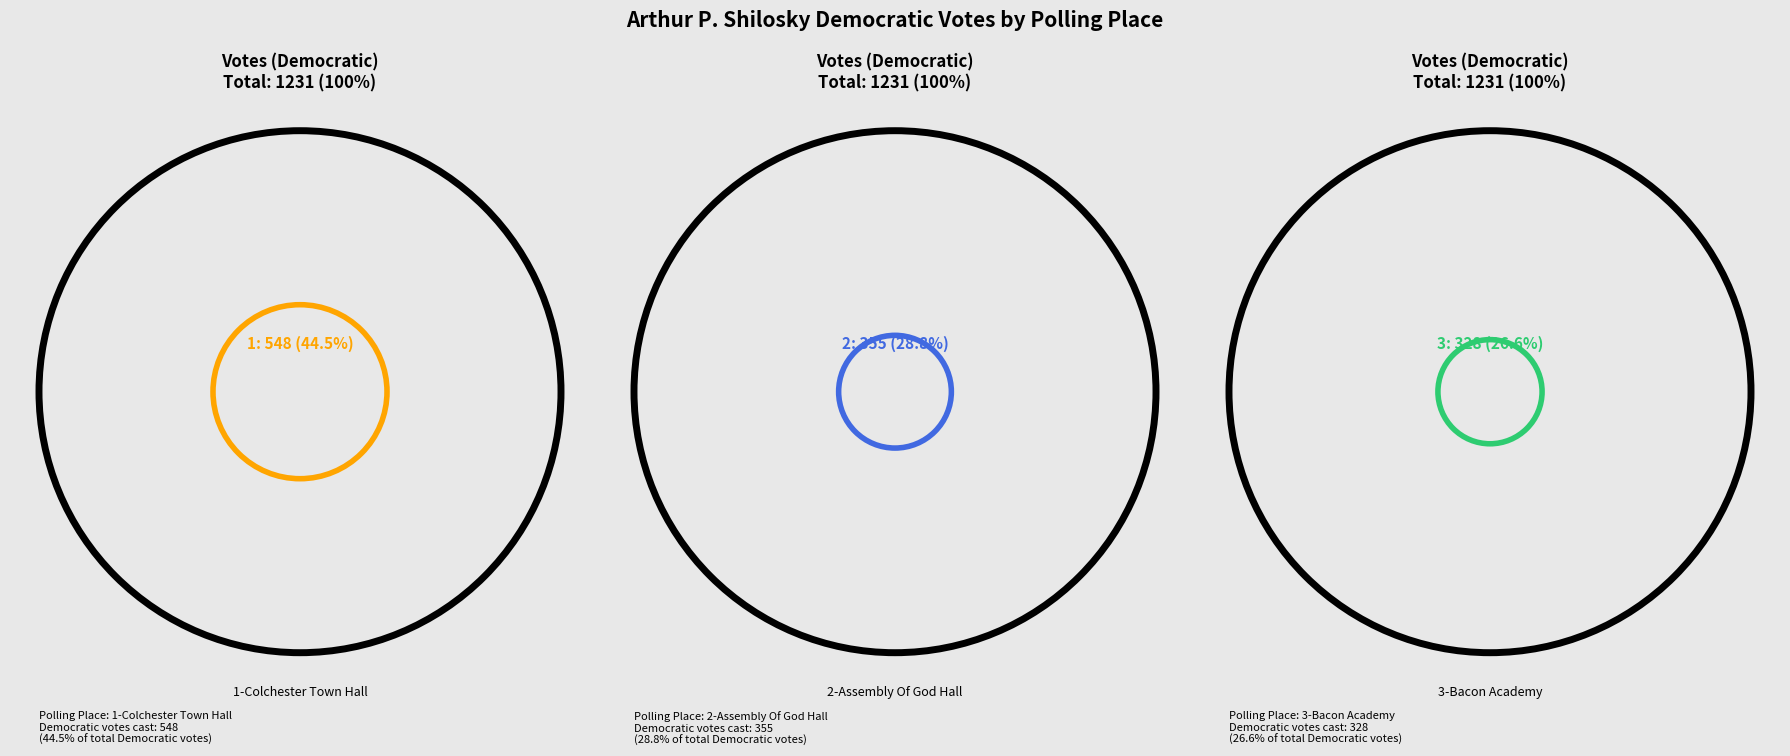

Is there a majority slice in this chart?

No